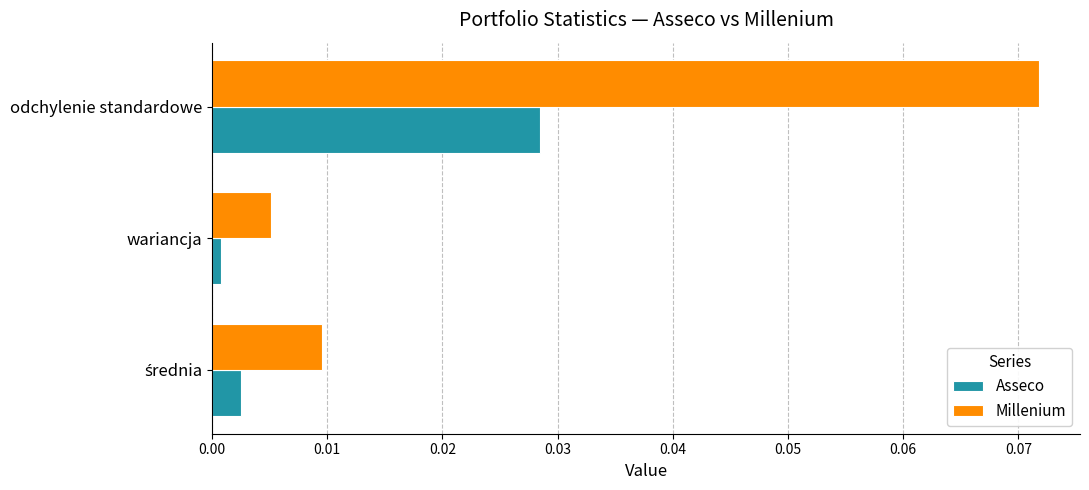

List the series in order of their overall mean, lowest first.

Asseco, Millenium